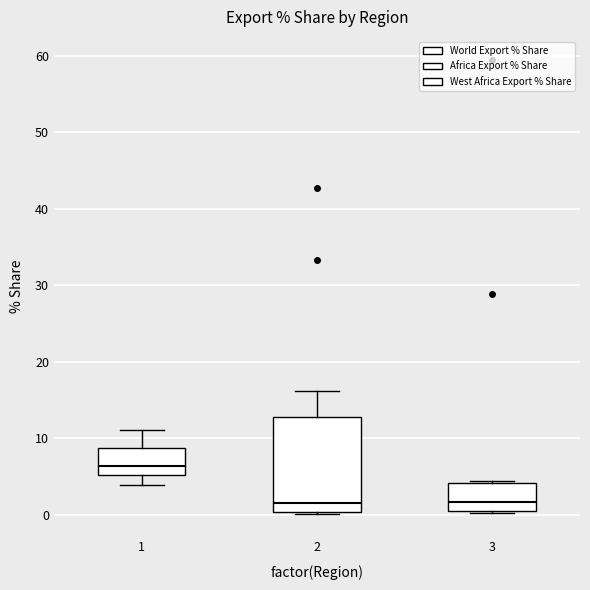

Reading left to right, transcribe this box plot: for each box, give where its median line is, the range the box spans, and where its two whiskers end, as read against the y-axis. The values are not printed on the chart, so give them approximately, as read against the axis.

1: median 6, box 5 to 9, whiskers 4 to 11
2: median 2, box 0 to 13, whiskers 0 to 16
3: median 2, box 1 to 4, whiskers 0 to 4